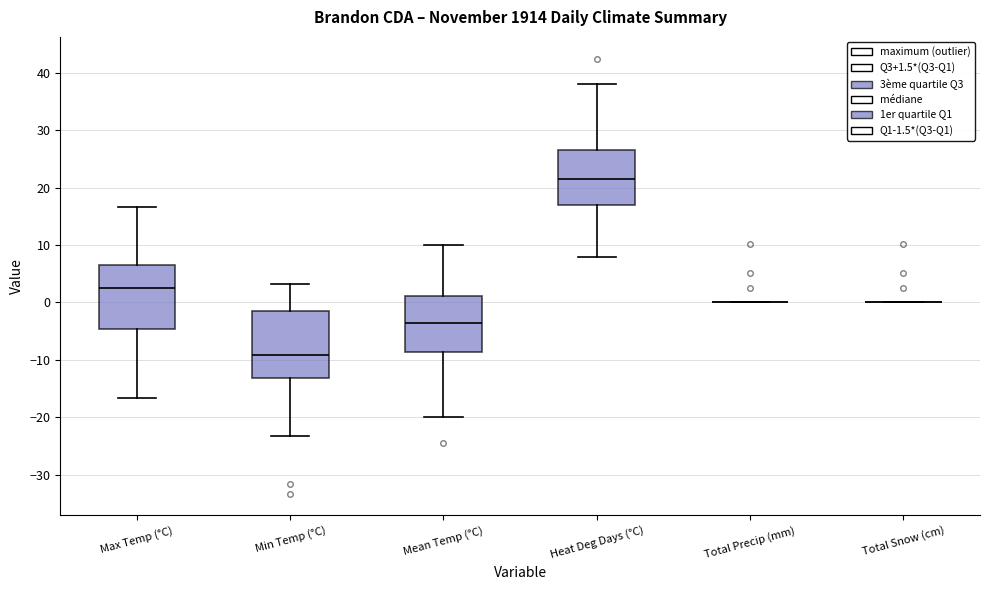

Reading left to right, transcribe this box plot: for each box, give where its median line is, the range the box spans, and where its two whiskers end, as read against the y-axis. The values are not printed on the chart, so give them approximately, as read against the axis.

Max Temp (°C): median 3, box -5 to 7, whiskers -17 to 17
Min Temp (°C): median -9, box -13 to -2, whiskers -23 to 3
Mean Temp (°C): median -3, box -9 to 1, whiskers -20 to 10
Heat Deg Days (°C): median 22, box 17 to 27, whiskers 8 to 38
Total Precip (mm): box collapsed to a line at 0, whiskers 0 to 0
Total Snow (cm): box collapsed to a line at 0, whiskers 0 to 0